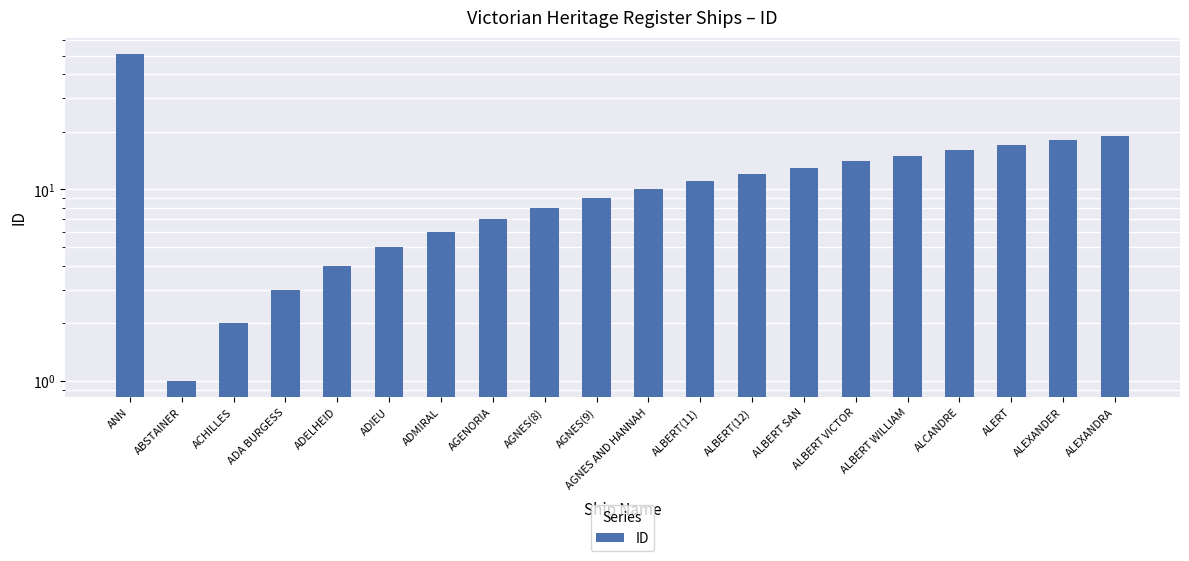

List the labels in order of value, largest first.

ANN, ALEXANDRA, ALEXANDER, ALERT, ALCANDRE, ALBERT WILLIAM, ALBERT VICTOR, ALBERT SAN, ALBERT(12), ALBERT(11), AGNES AND HANNAH, AGNES(9), AGNES(8), AGENORIA, ADMIRAL, ADIEU, ADELHEID, ADA BURGESS, ACHILLES, ABSTAINER